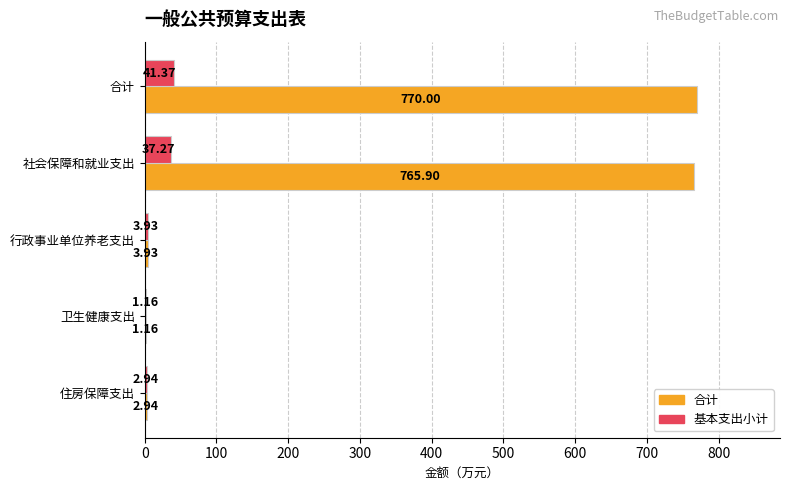

Which category has the highest value in the 基本支出小计 series?

合计